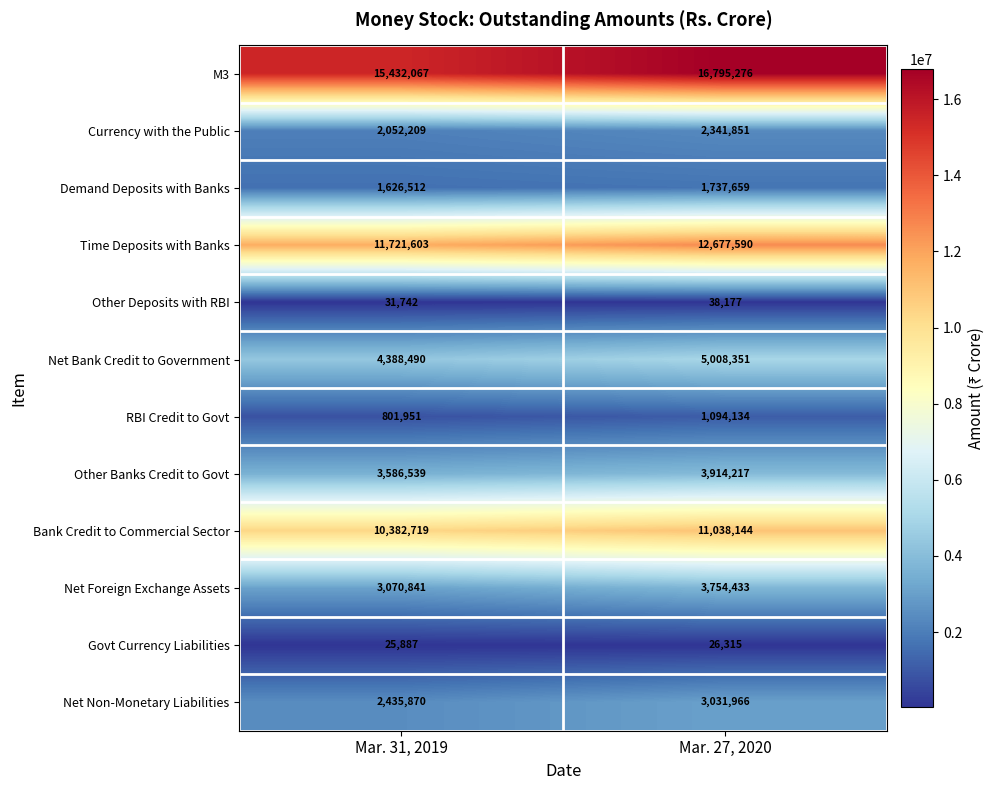

Reading right to left, transcribe all the data shown in this chart.

M3: 16795276	15432067
Currency with the Public: 2341851	2052209
Demand Deposits with Banks: 1737659	1626512
Time Deposits with Banks: 12677590	11721603
Other Deposits with RBI: 38177	31742
Net Bank Credit to Government: 5008351	4388490
RBI Credit to Govt: 1094134	801951
Other Banks Credit to Govt: 3914217	3586539
Bank Credit to Commercial Sector: 11038144	10382719
Net Foreign Exchange Assets: 3754433	3070841
Govt Currency Liabilities: 26315	25887
Net Non-Monetary Liabilities: 3031966	2435870